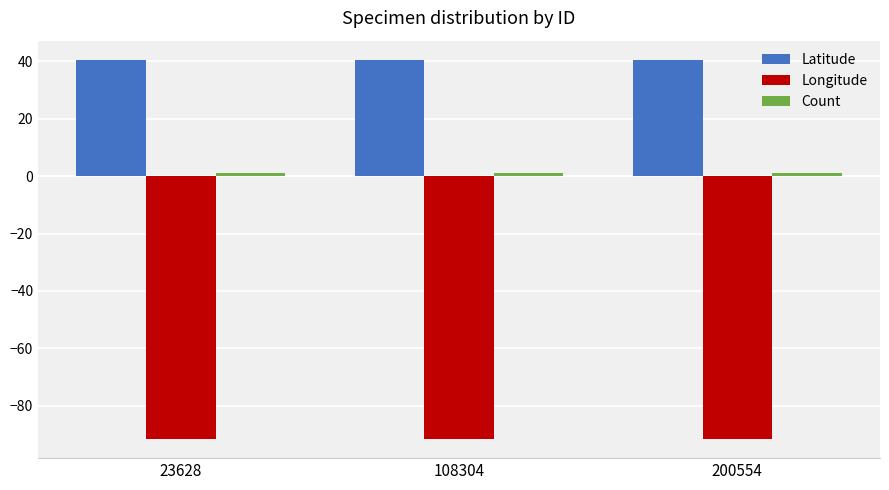

Is the value of Latitude at 23628 greater than the value of Longitude at 200554?

Yes